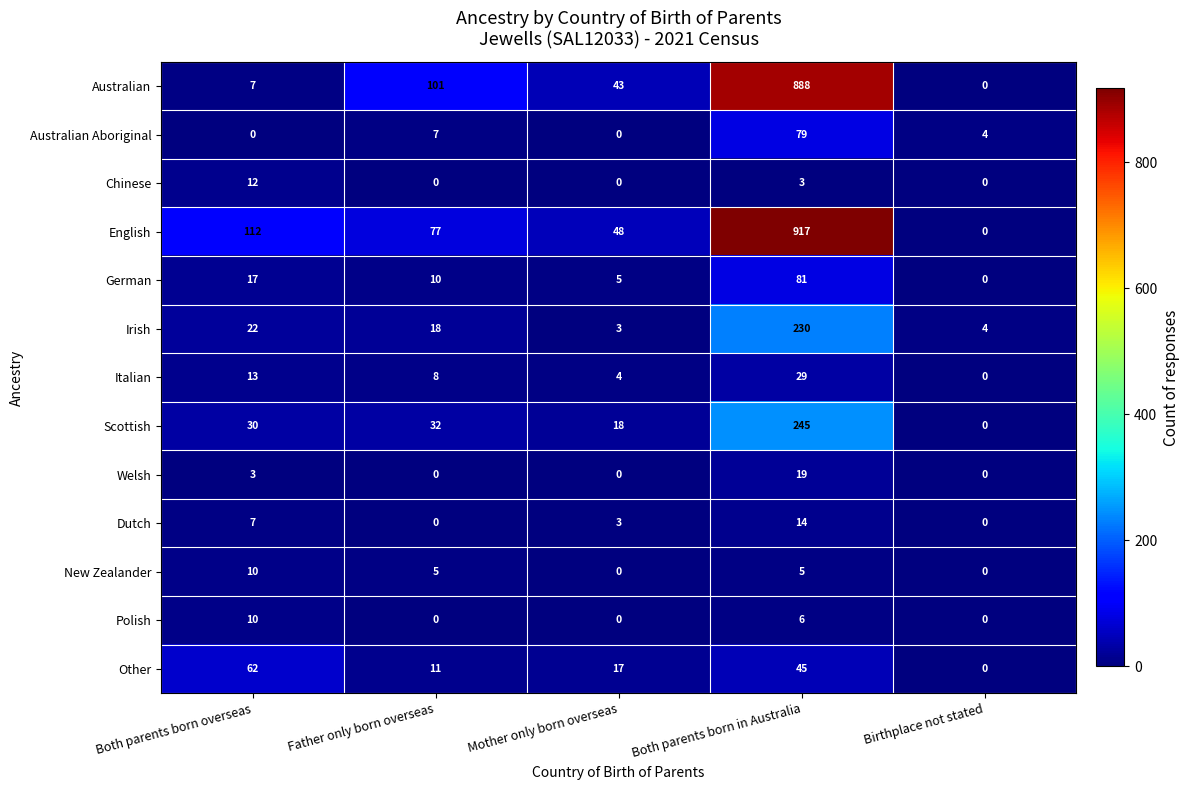

What is the spread (max minus min) of values at Mother only born overseas?

48